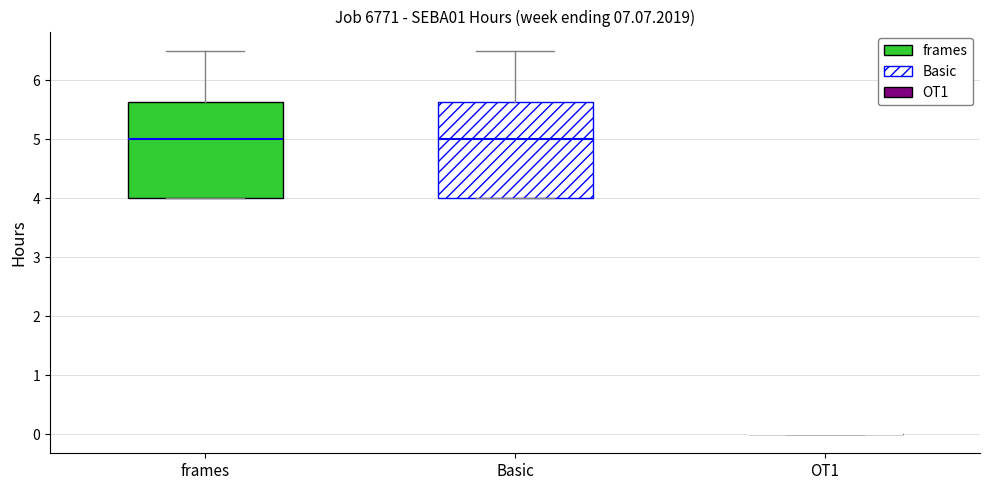

Reading left to right, transcribe this box plot: for each box, give where its median line is, the range the box spans, and where its two whiskers end, as read against the y-axis. The values are not printed on the chart, so give them approximately, as read against the axis.

frames: median 5.0, box 4.0 to 5.6, whiskers 4.0 to 6.5
Basic: median 5.0, box 4.0 to 5.6, whiskers 4.0 to 6.5
OT1: box collapsed to a line at 0.0, whiskers 0.0 to 0.0